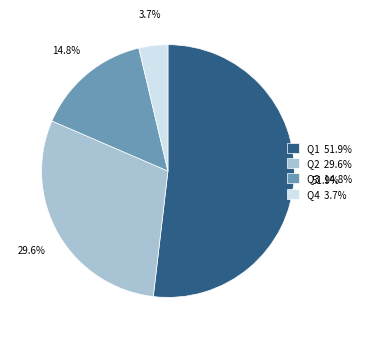

How much of the chart is everything except Q3?

85.2%